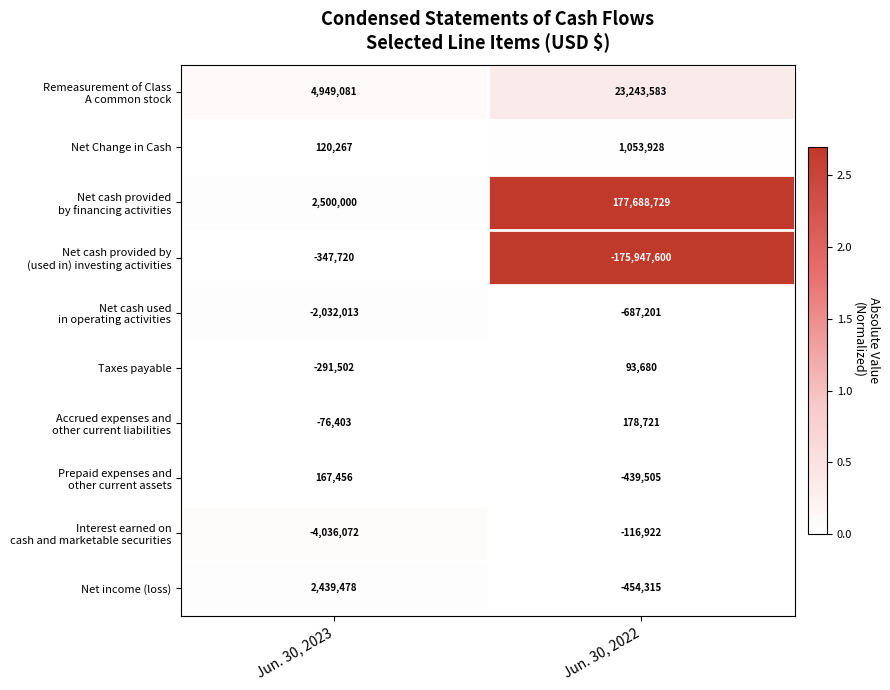

What is the spread (max minus min) of values at Jun. 30, 2022?

353636329